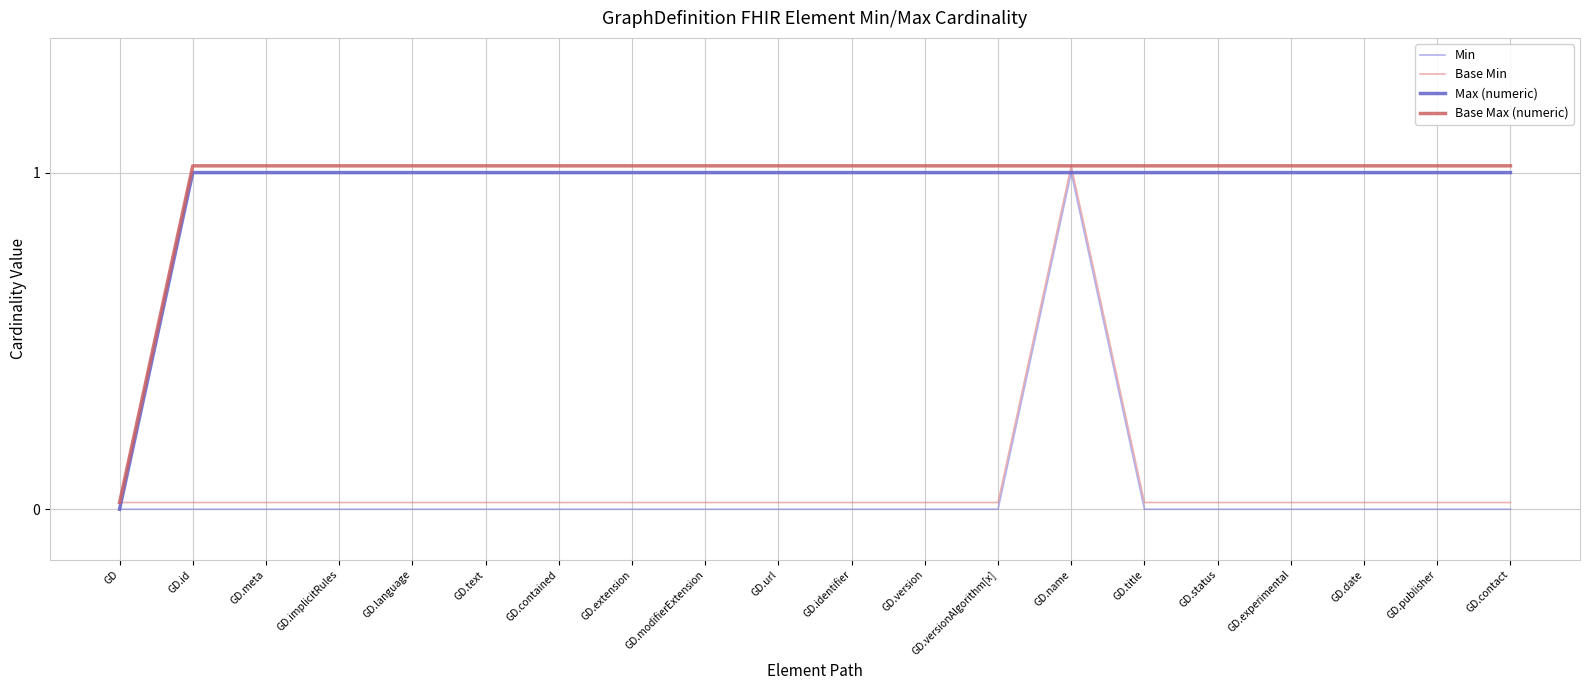

The value of Max (numeric) at GD.date is 1.7. True or false?

False